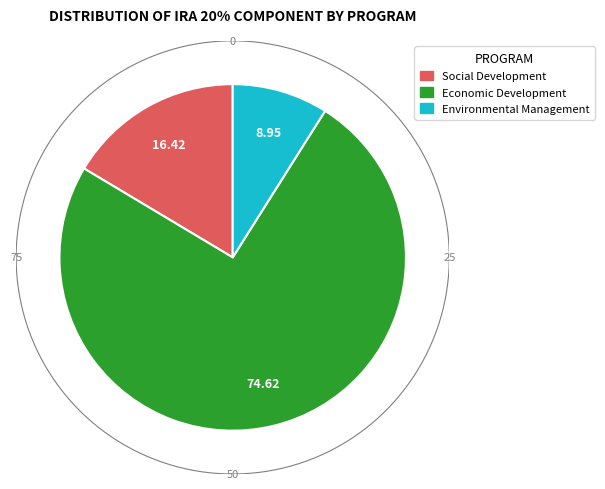

How many slices are in this pie chart?

3